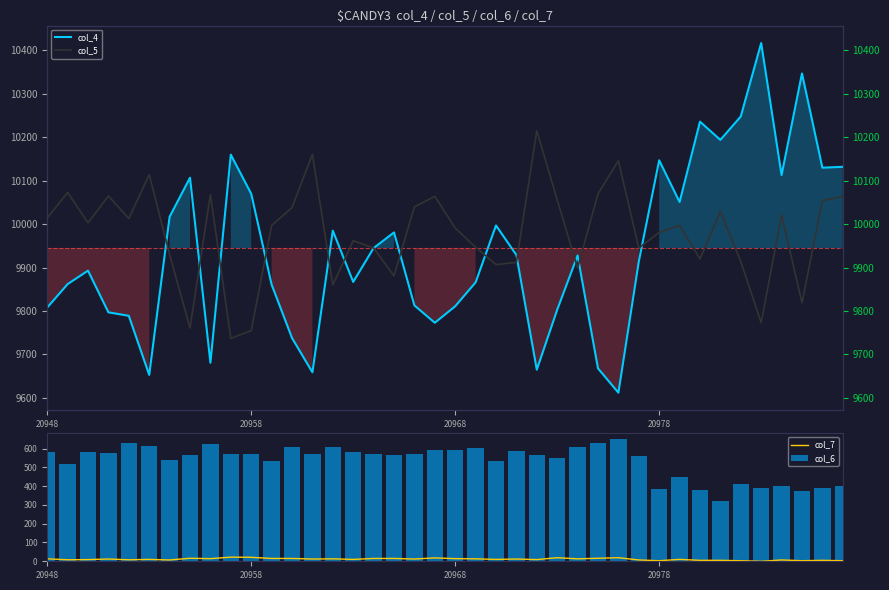

What is the average value of the col_6 series?

534